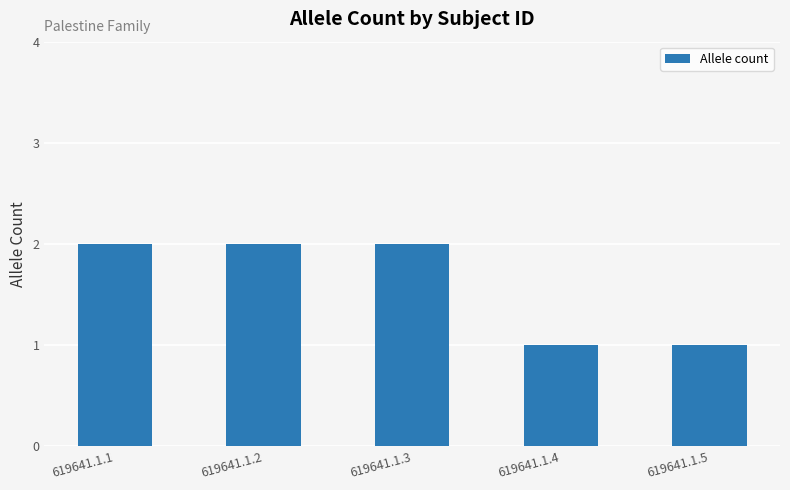

Reading left to right, transcribe all the data shown in this chart.

2	2	2	1	1